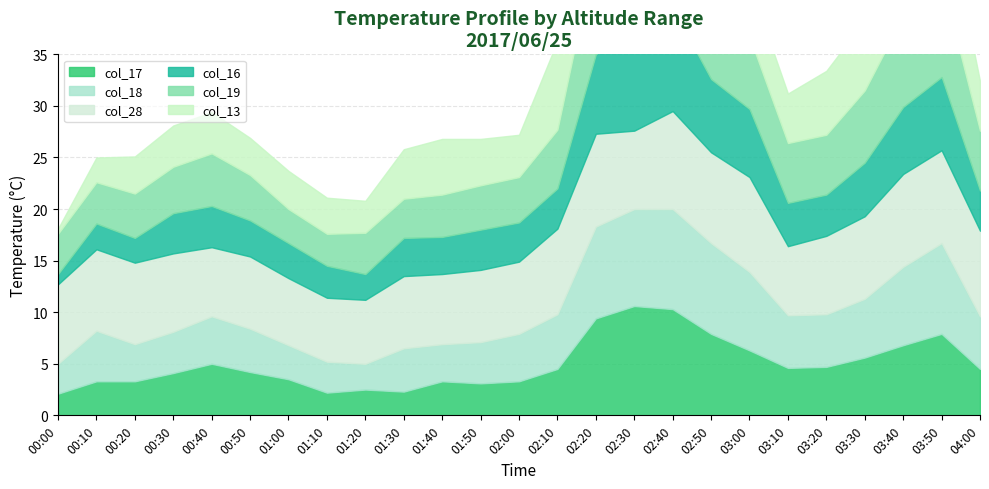

What are all the series names shown in the legend?

col_17, col_18, col_28, col_16, col_19, col_13